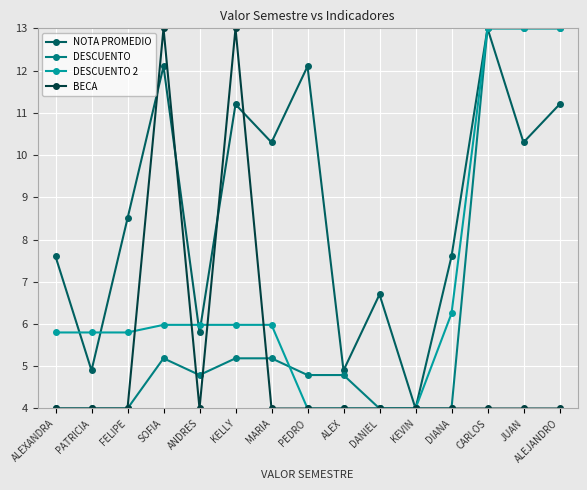

What is the spread (max minus min) of values at ALEXANDRA?

3.6